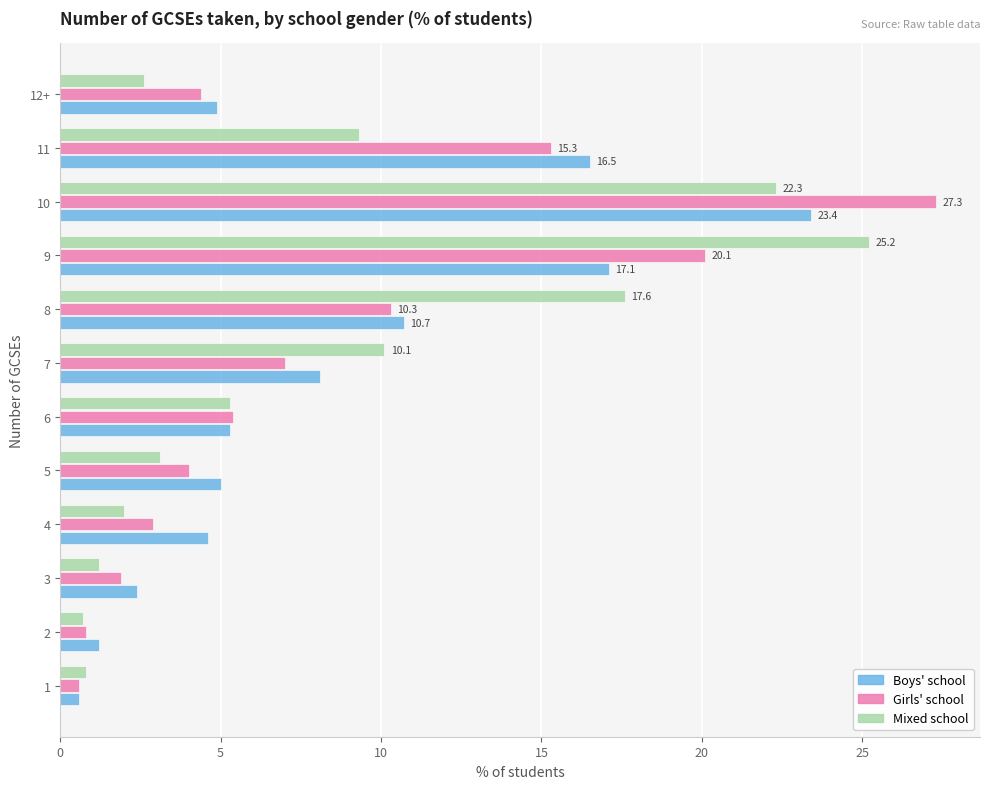

Is it true that Boys' school equals 3.3 at 6?

False